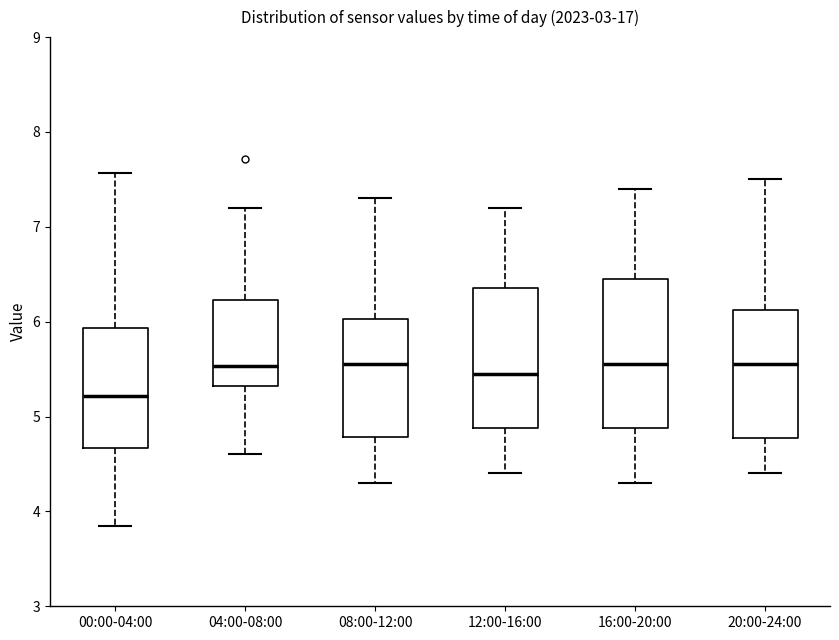

Reading left to right, read every box against the y-axis: the position of its median line, the range the box covers, and the ends of its whiskers. The values are not printed on the chart, so give them approximately, as read against the axis.

00:00-04:00: median 5.2, box 4.7 to 5.9, whiskers 3.9 to 7.6
04:00-08:00: median 5.5, box 5.3 to 6.2, whiskers 4.6 to 7.2
08:00-12:00: median 5.6, box 4.8 to 6.0, whiskers 4.3 to 7.3
12:00-16:00: median 5.5, box 4.9 to 6.4, whiskers 4.4 to 7.2
16:00-20:00: median 5.6, box 4.9 to 6.5, whiskers 4.3 to 7.4
20:00-24:00: median 5.6, box 4.8 to 6.1, whiskers 4.4 to 7.5